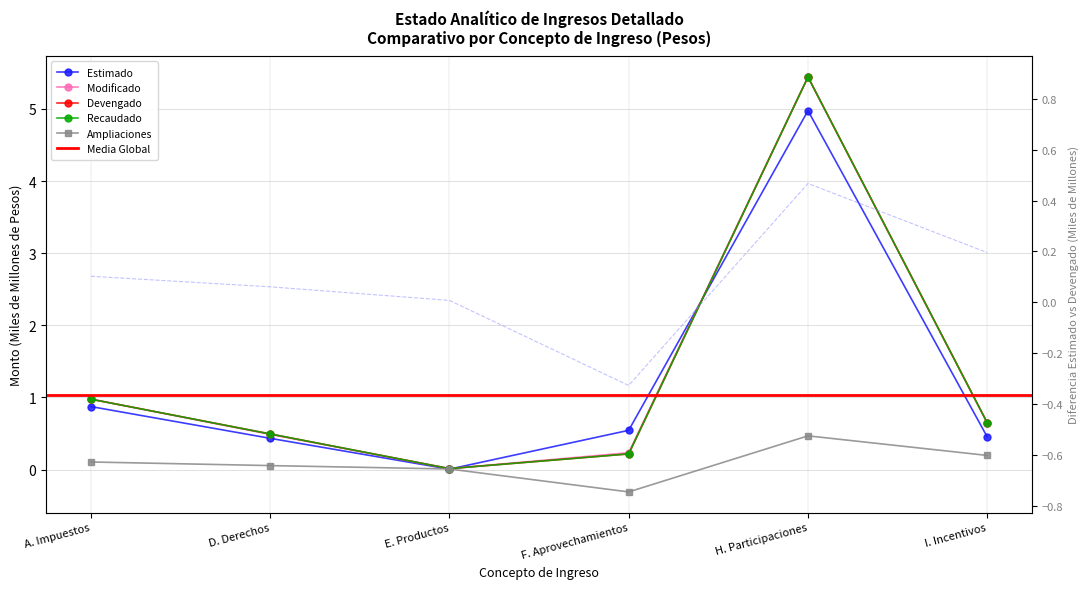

What is the sum of all Devengado values?

7.8